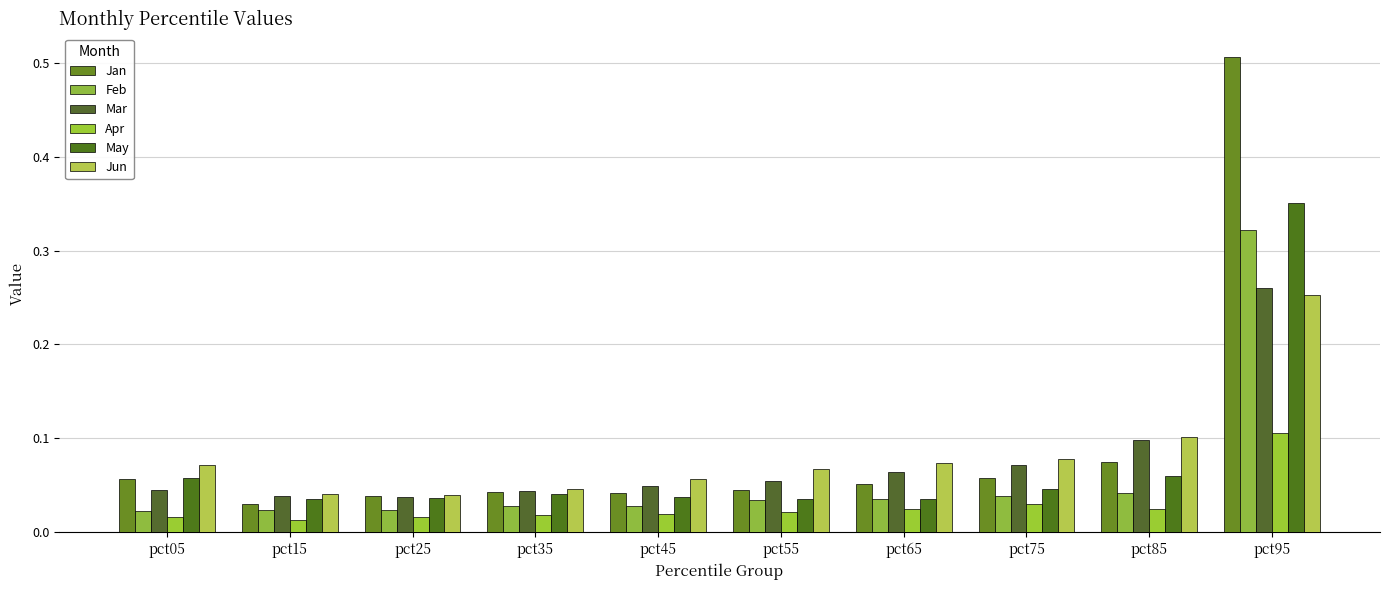

Reading left to right, list all the values displayed in this chart.

Jan: pct05=0.1	pct15=0.0	pct25=0.0	pct35=0.0	pct45=0.0	pct55=0.0	pct65=0.1	pct75=0.1	pct85=0.1	pct95=0.5
Feb: pct05=0.0	pct15=0.0	pct25=0.0	pct35=0.0	pct45=0.0	pct55=0.0	pct65=0.0	pct75=0.0	pct85=0.0	pct95=0.3
Mar: pct05=0.0	pct15=0.0	pct25=0.0	pct35=0.0	pct45=0.0	pct55=0.1	pct65=0.1	pct75=0.1	pct85=0.1	pct95=0.3
Apr: pct05=0.0	pct15=0.0	pct25=0.0	pct35=0.0	pct45=0.0	pct55=0.0	pct65=0.0	pct75=0.0	pct85=0.0	pct95=0.1
May: pct05=0.1	pct15=0.0	pct25=0.0	pct35=0.0	pct45=0.0	pct55=0.0	pct65=0.0	pct75=0.0	pct85=0.1	pct95=0.4
Jun: pct05=0.1	pct15=0.0	pct25=0.0	pct35=0.0	pct45=0.1	pct55=0.1	pct65=0.1	pct75=0.1	pct85=0.1	pct95=0.3